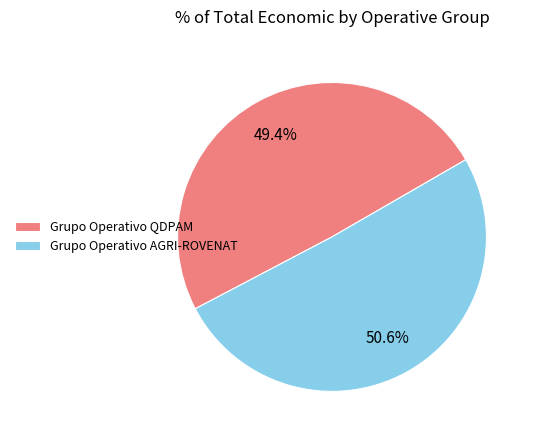

How many slices are in this pie chart?

2